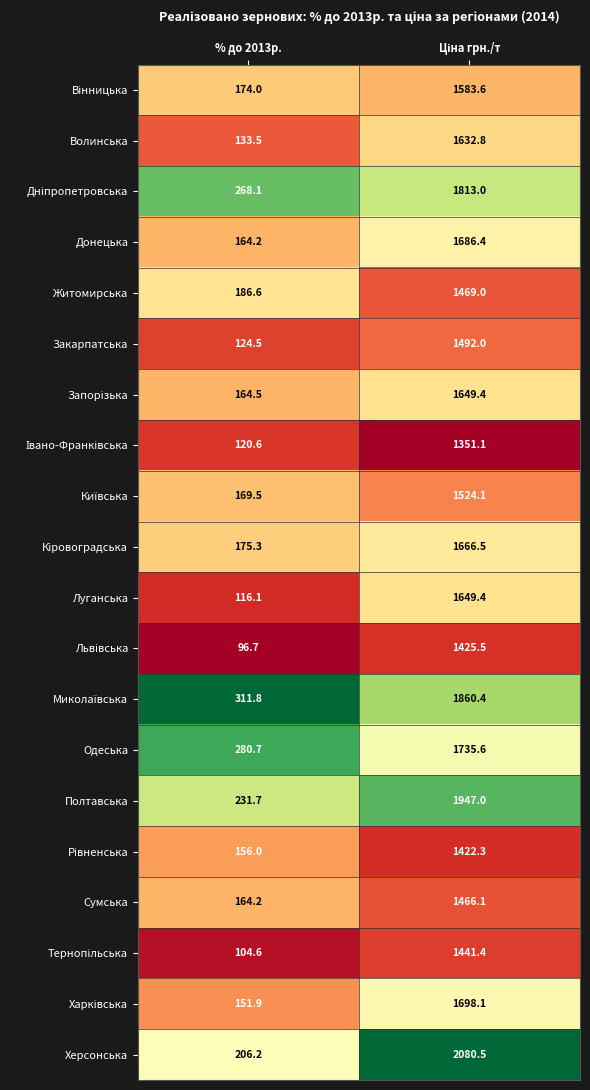

What is the difference between the maximum and minimum values in the Донецька series?

1522.2